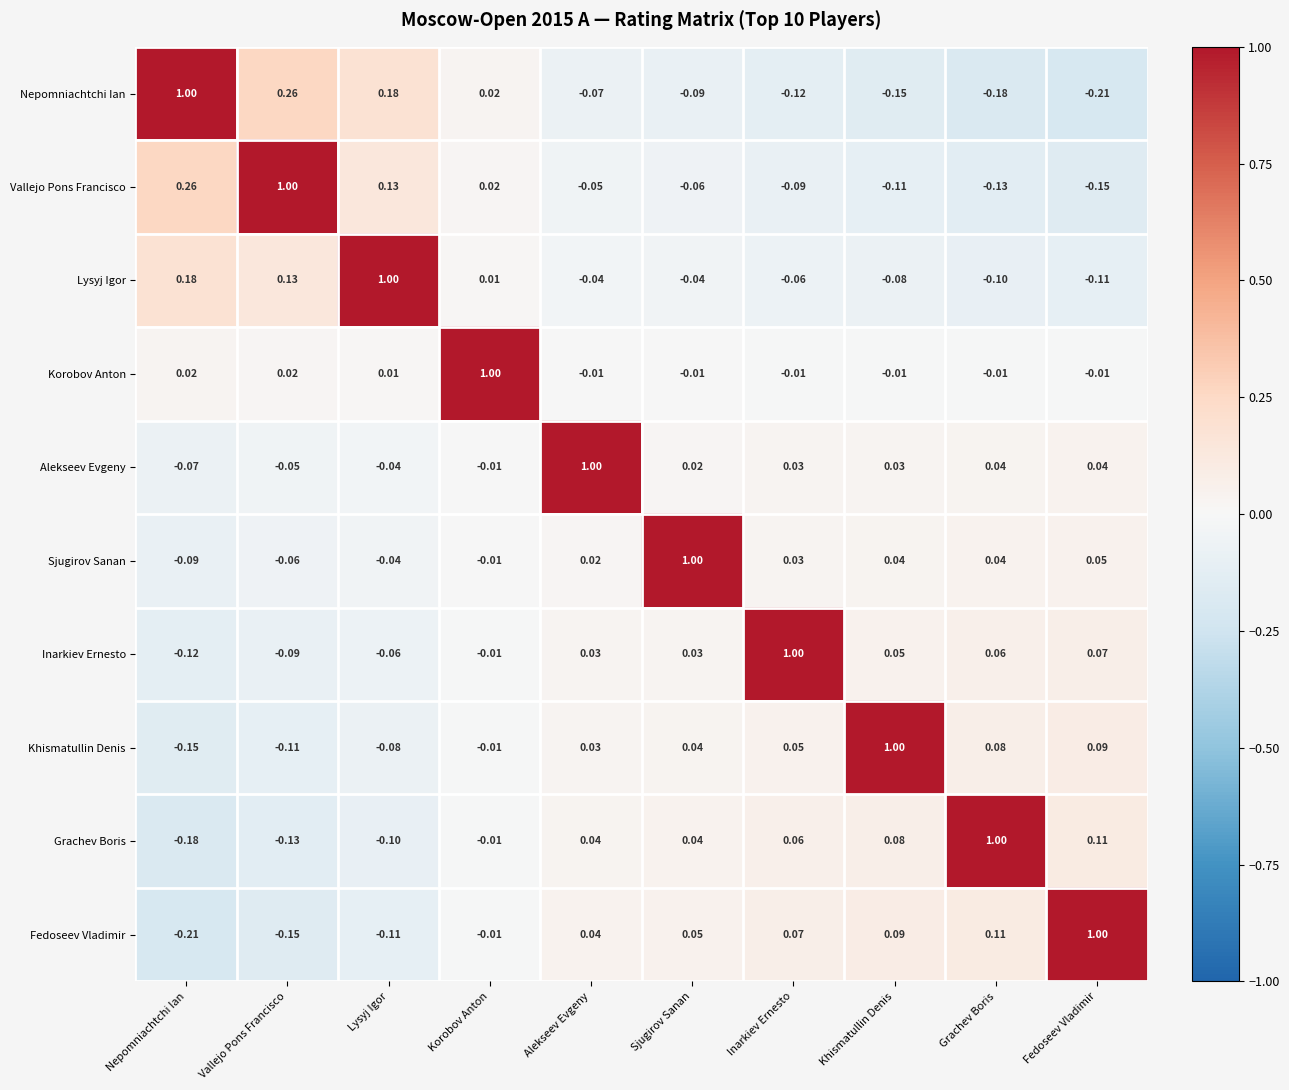

Is the value of Khismatullin Denis at Sjugirov Sanan greater than the value of Vallejo Pons Francisco at Grachev Boris?

Yes